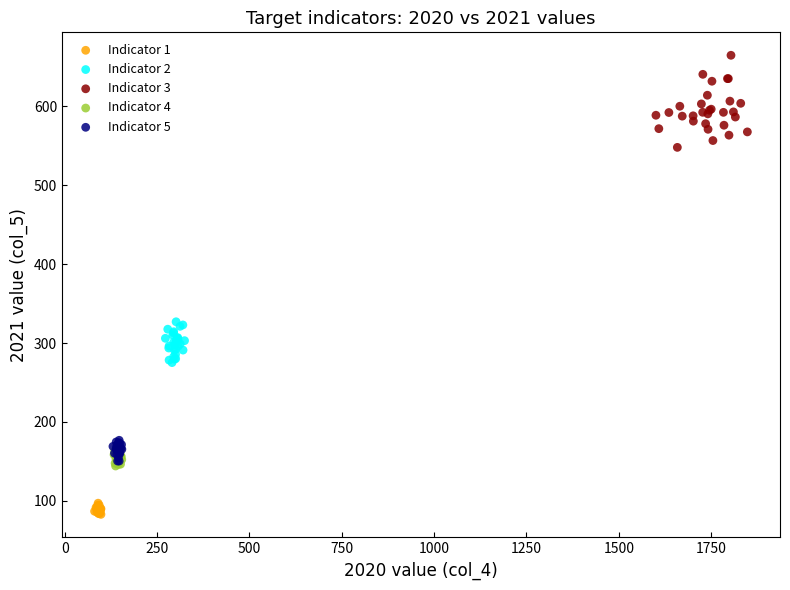

Which series has the largest Y range (max minus min)?

Indicator 3